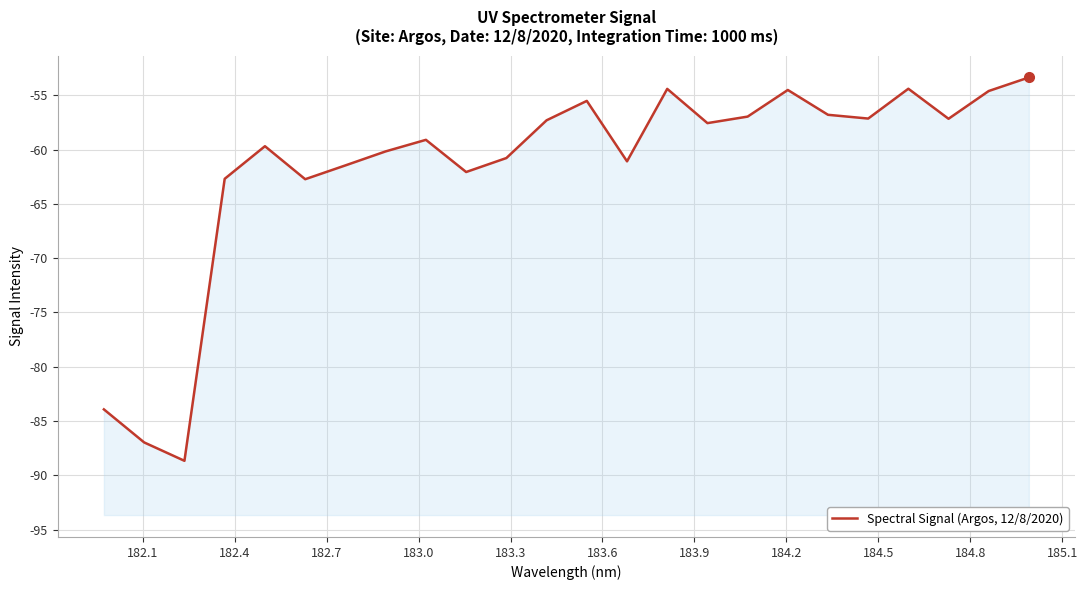

How many lines are shown in the chart?

1